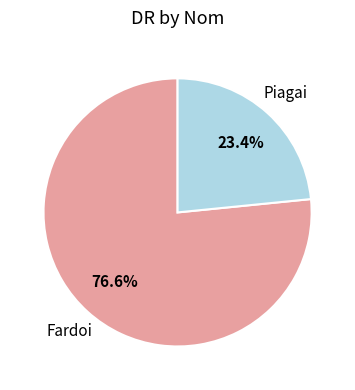

The Fardoi slice represents 88% of the pie. True or false?

False